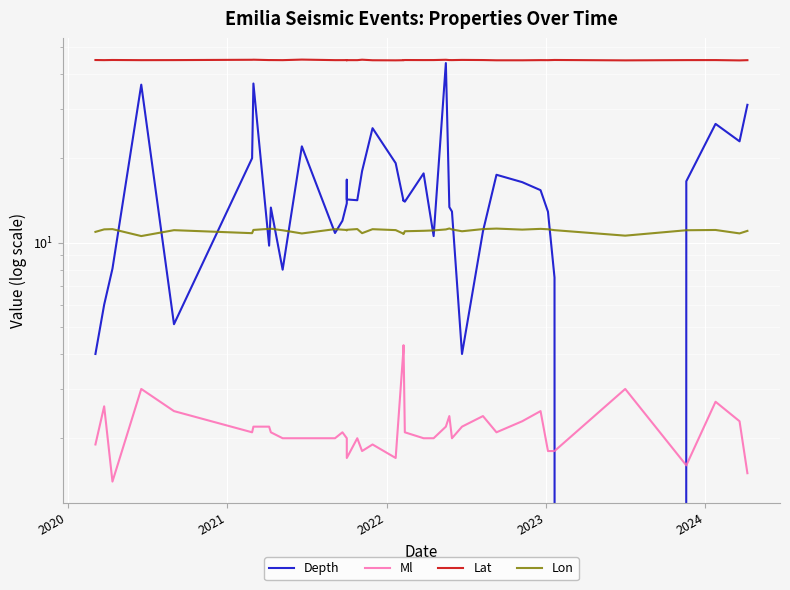

Which series has the largest range (max minus min)?

Depth